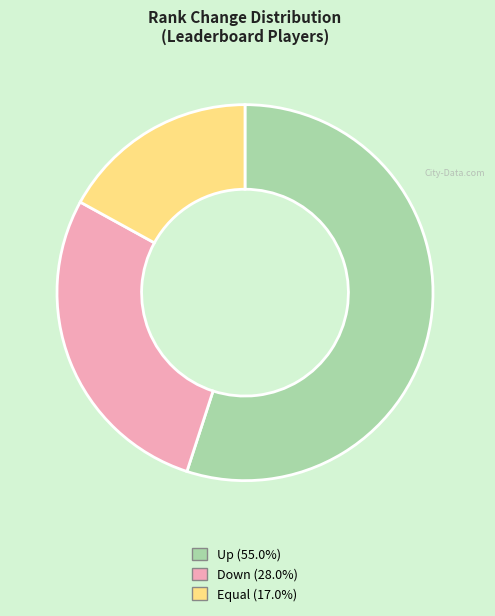

Is there a majority slice in this chart?

Yes